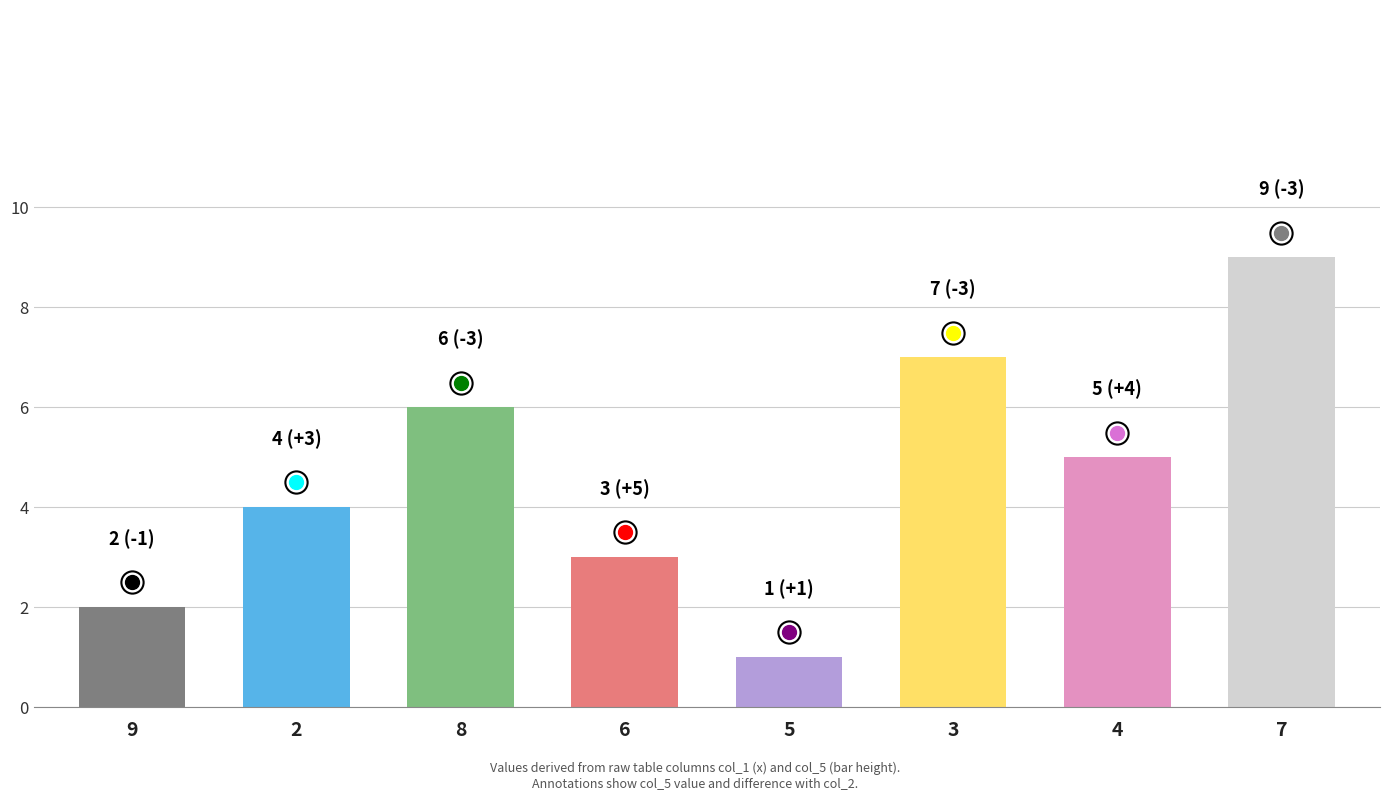

What is the minimum value shown in the chart?

1